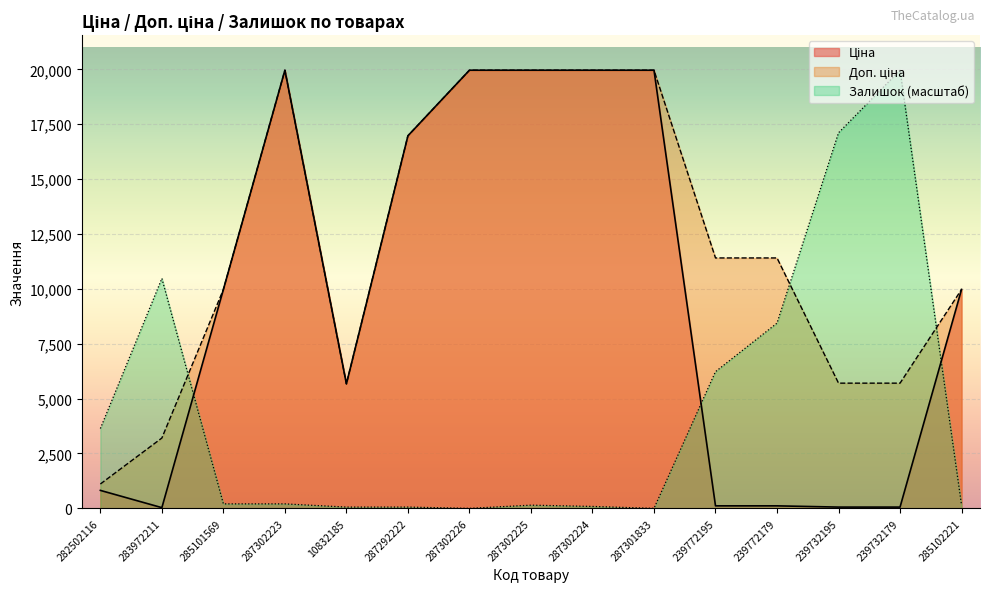

Is it true that Залишок equals 0.0 at 287301833?

True